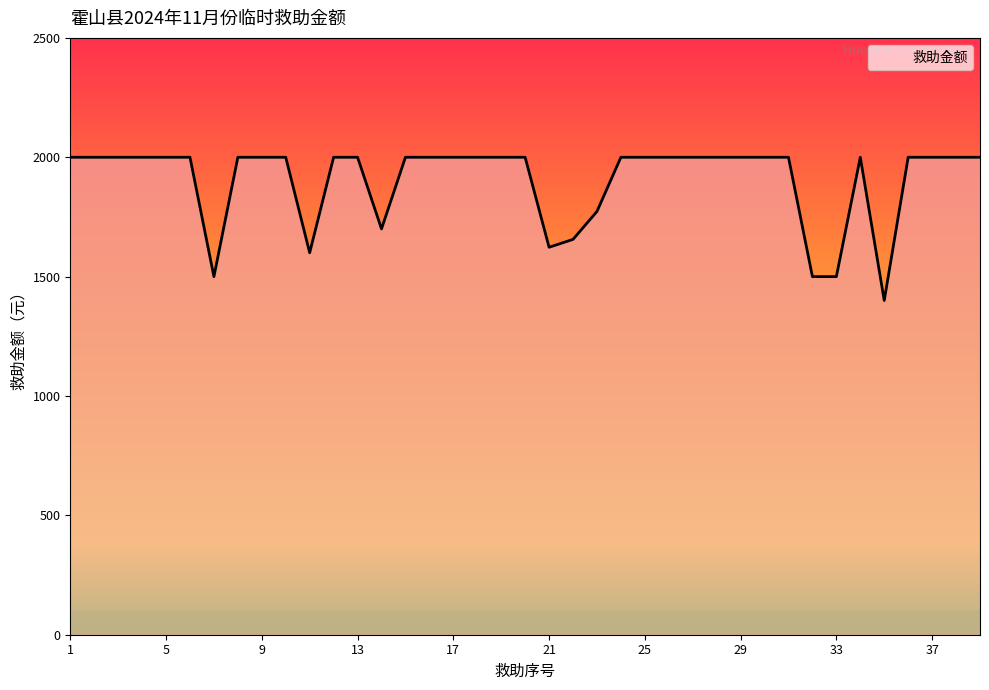

What is the smallest value displayed?

1400